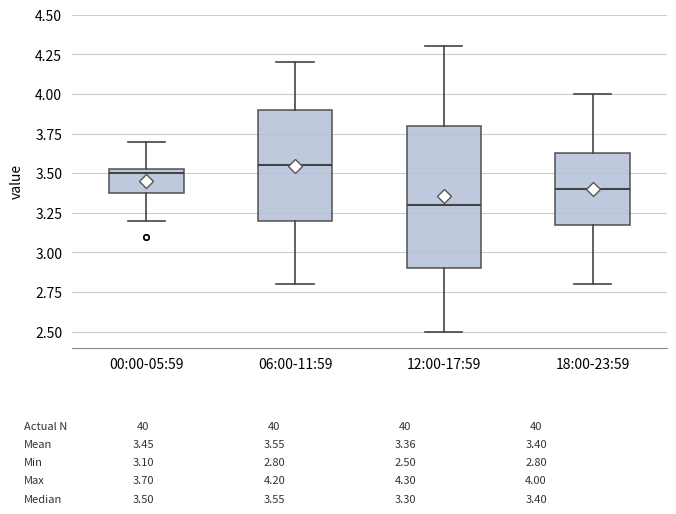

Comparing the boxes themselves (not the whiskers), which one is the tallest?

12:00-17:59